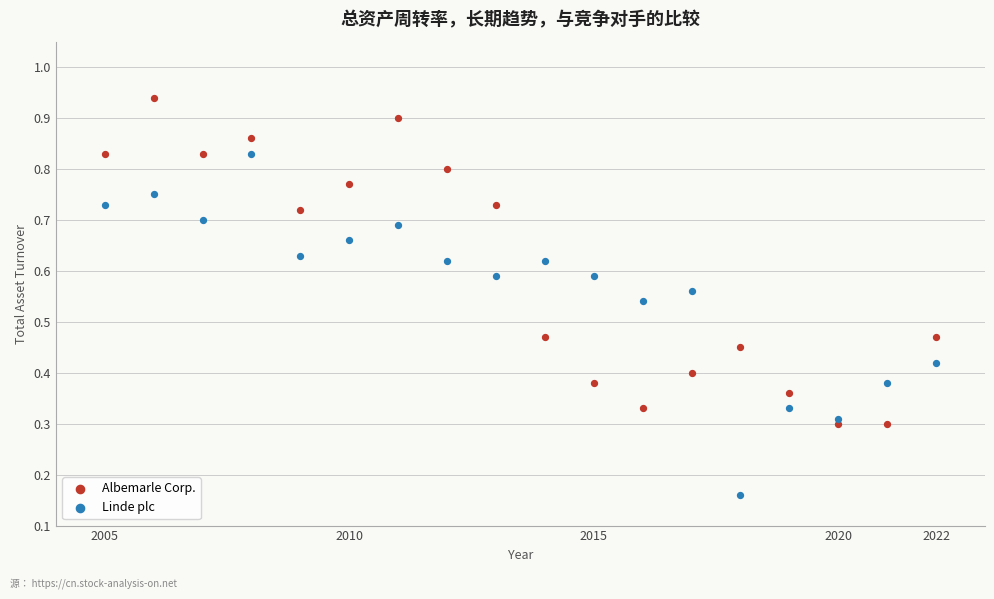

What are all the series names shown in the legend?

Albemarle Corp., Linde plc